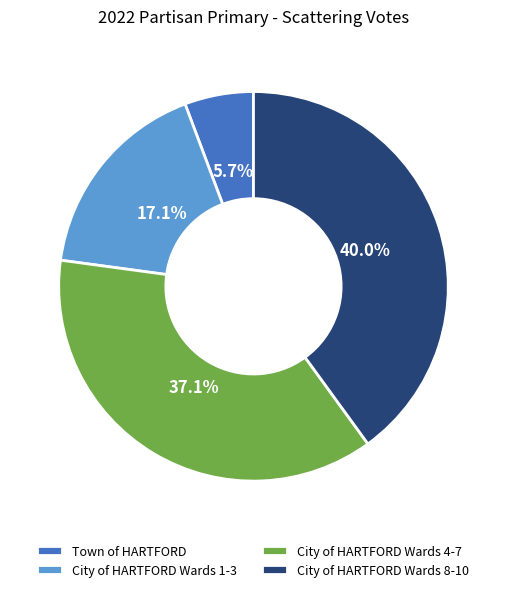

What is the total percentage of City of HARTFORD Wards 8-10 and Town of HARTFORD?

45.7%